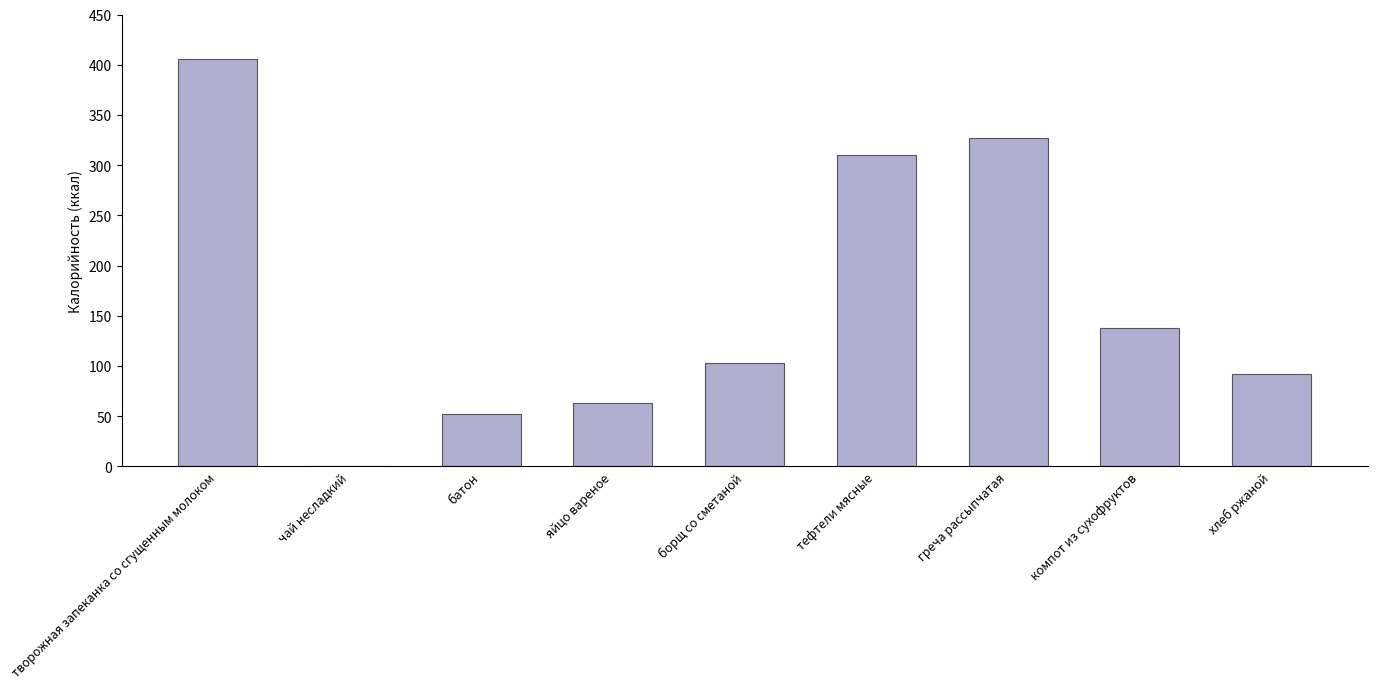

What is the change in value from творожная запеканка со сгущенным молоком to хлеб ржаной?

-314.0